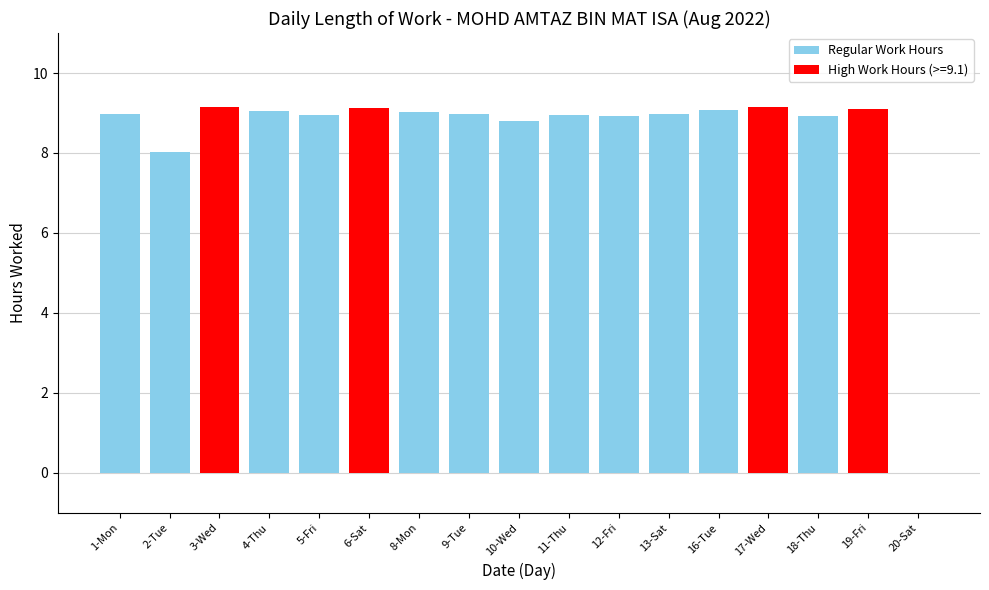

The value at 2-Tue is 8.0. True or false?

True